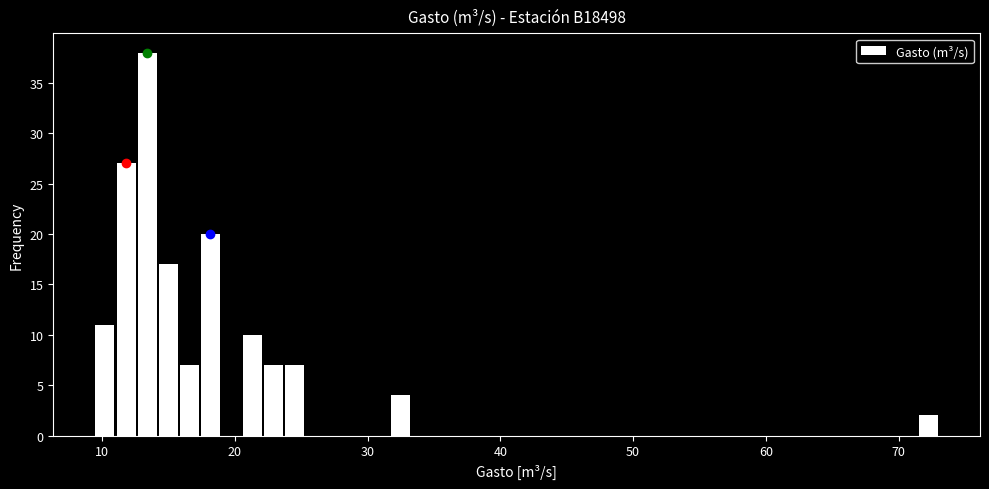

Around what value on the x-axis is the tallest bar? Give the approximate position of its centre, as read against the axis.

13